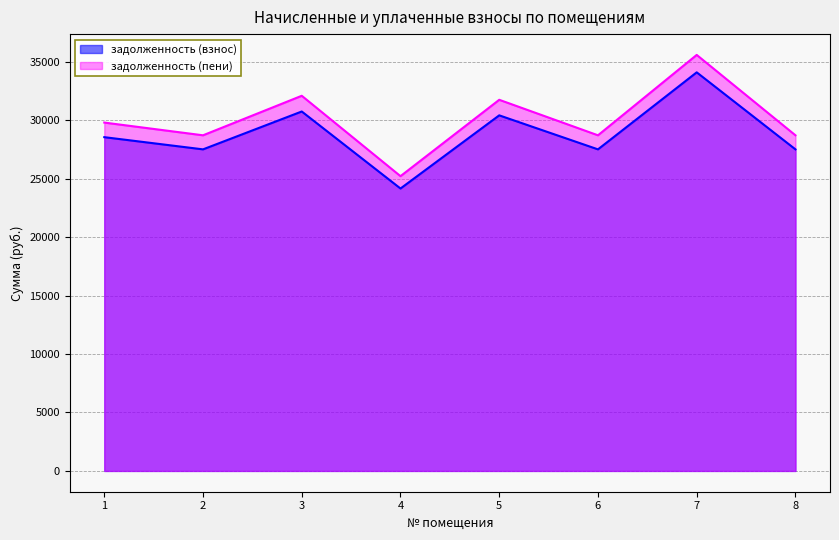

At which label does задолженность (пени) reach its peak?

7